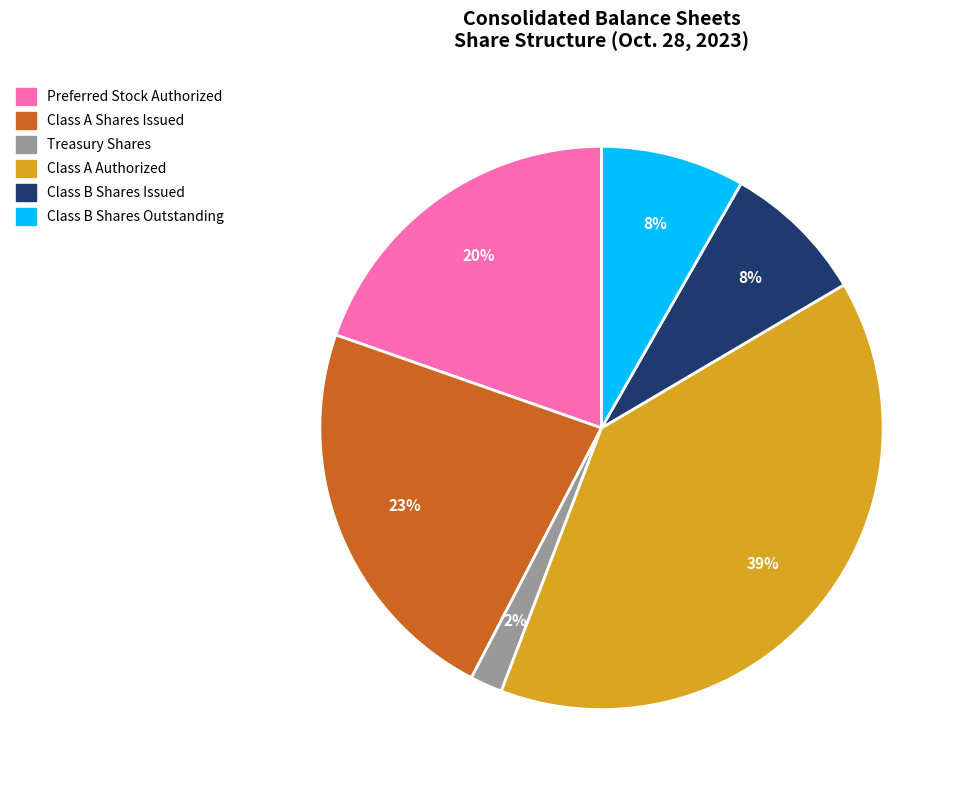

Do Class A Authorized and Treasury Shares together represent more than half of the pie?

No